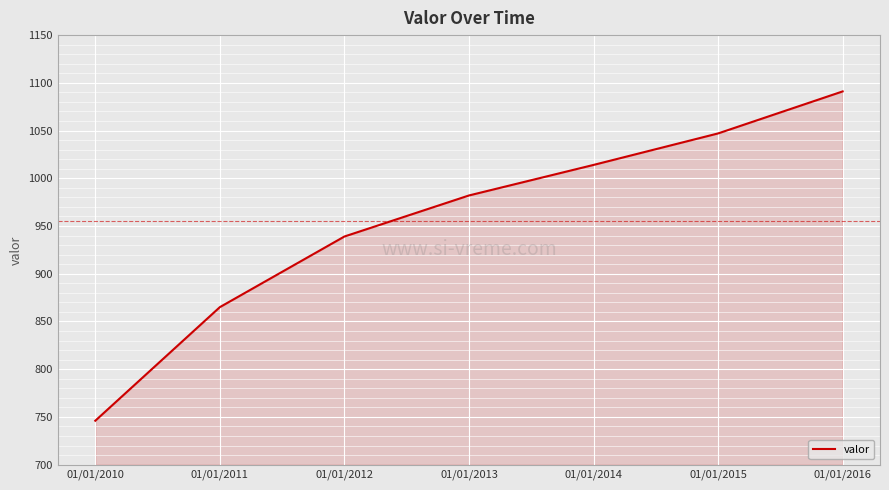

Approximately how many times larger is the value at 01/01/2011 compared to 01/01/2012?

0.9